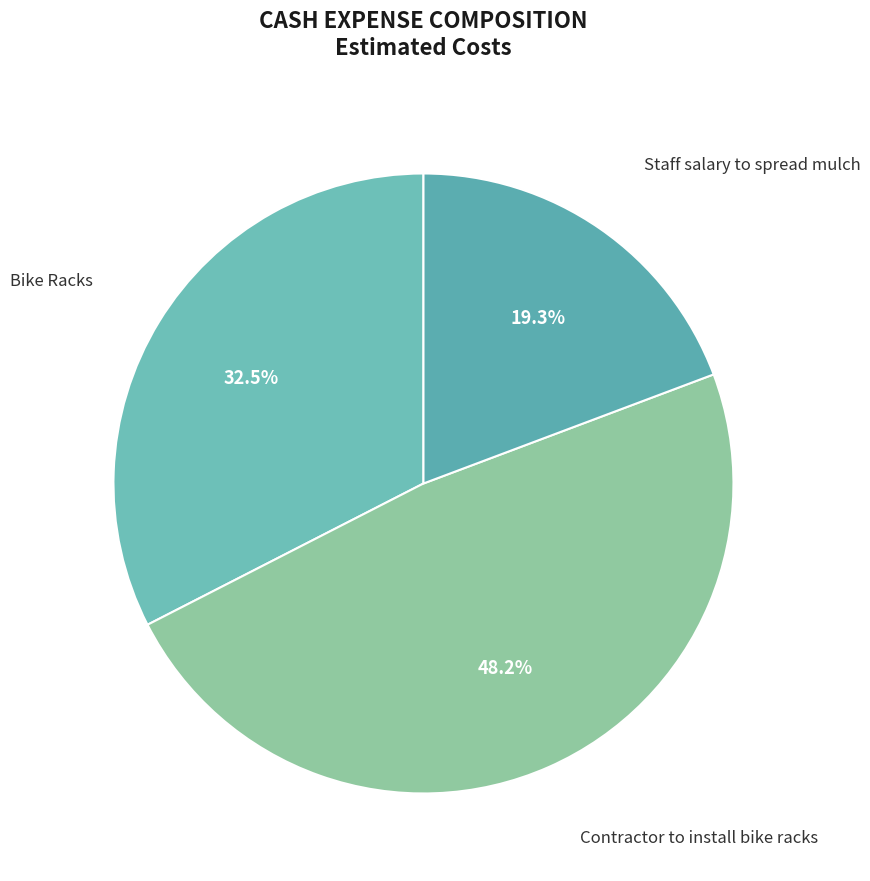

Rank the categories by value from highest to lowest.

Contractor to install bike racks, Bike Racks, Staff salary to spread mulch